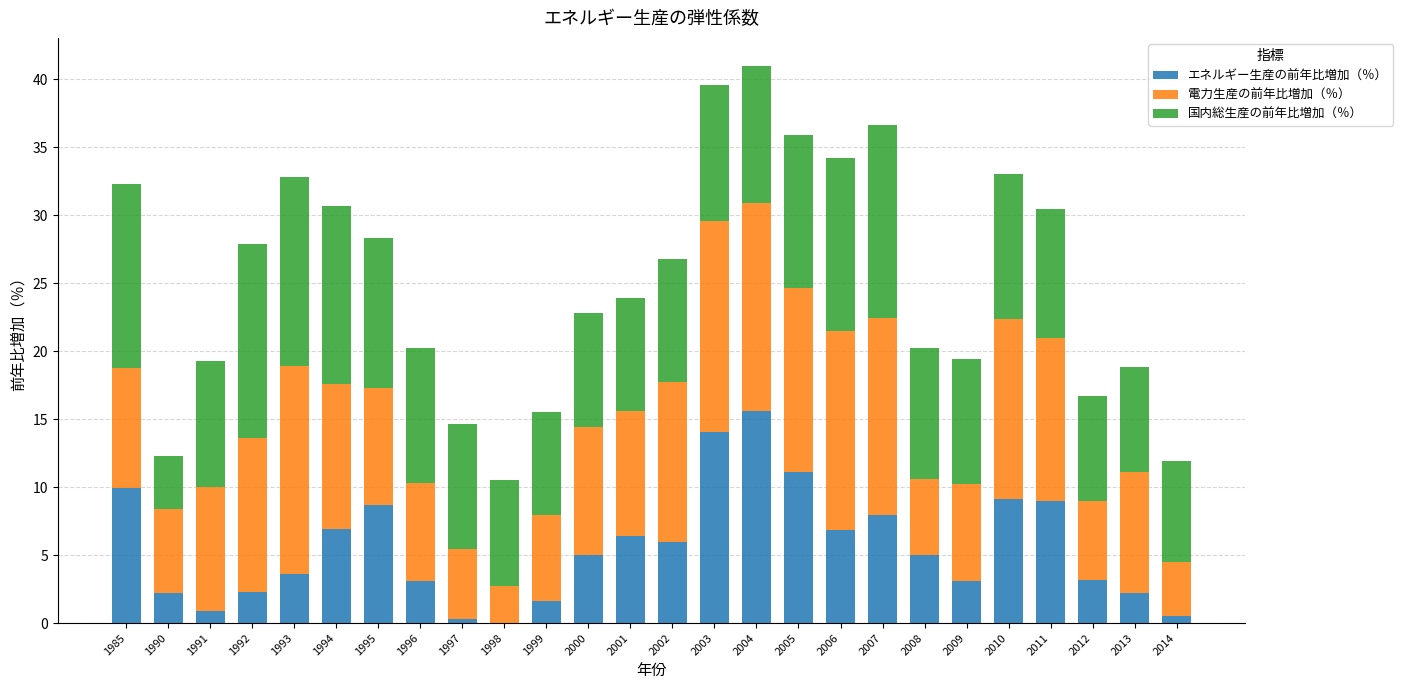

What is the highest value of the エネルギー生産の前年比増加（％） series?

15.6